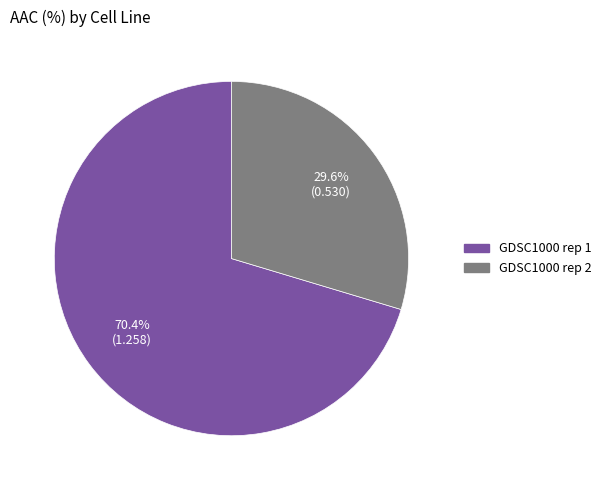

Which category accounts for the majority?

GDSC1000 rep 1